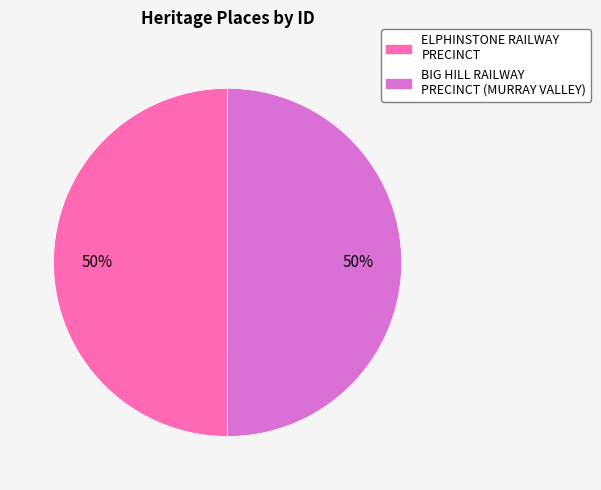

Approximately how many times larger is the value at BIG HILL RAILWAY PRECINCT (MURRAY VALLEY) compared to ELPHINSTONE RAILWAY PRECINCT?

1.0